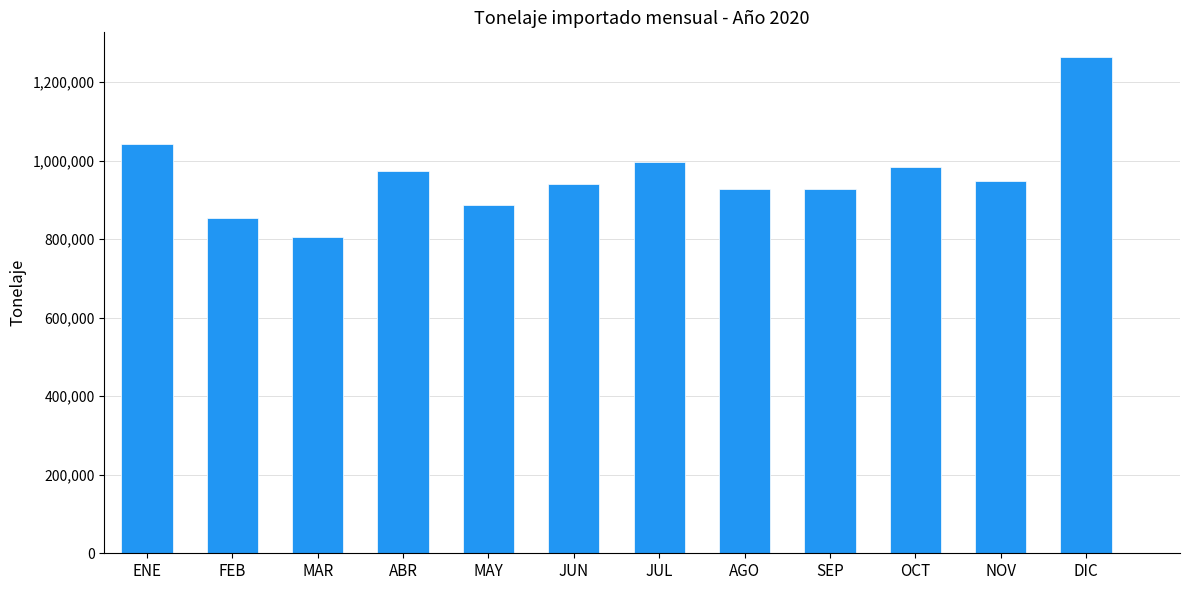

Does the chart contain stacked bars?

No